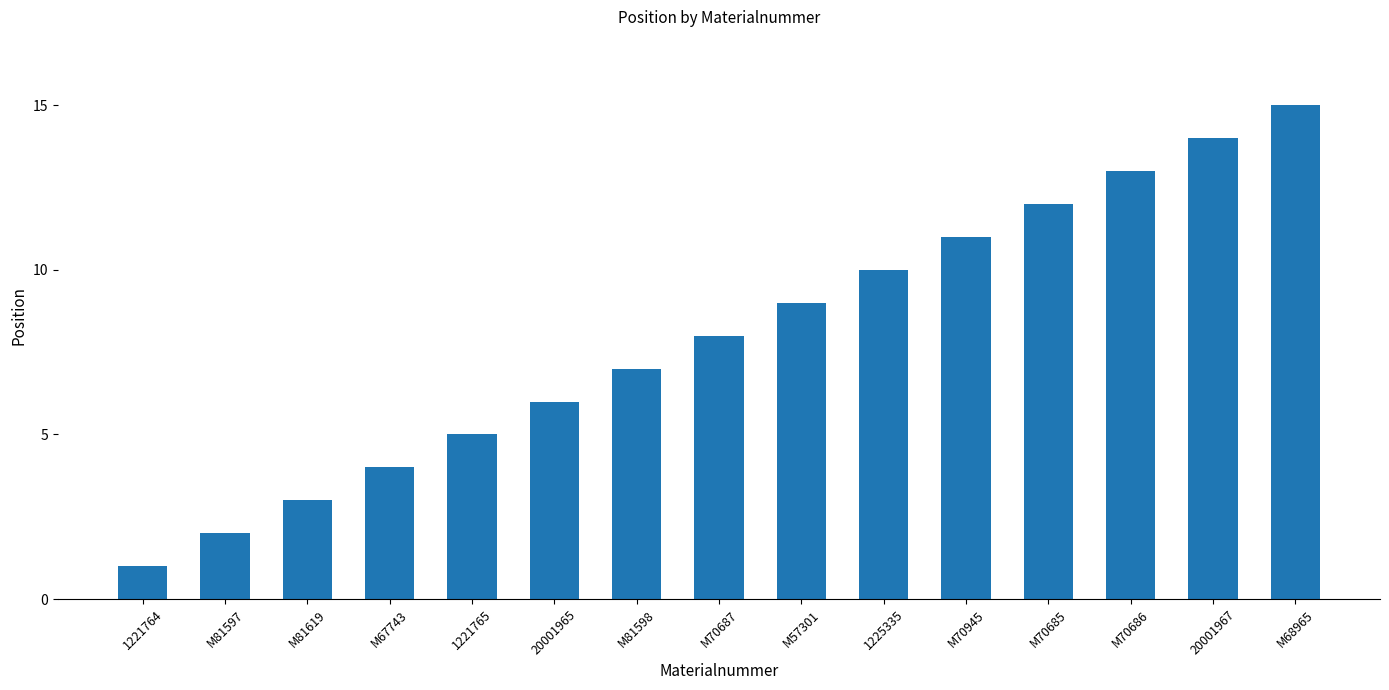

What is the ratio of the value at M57301 to the value at M81619?

3.0